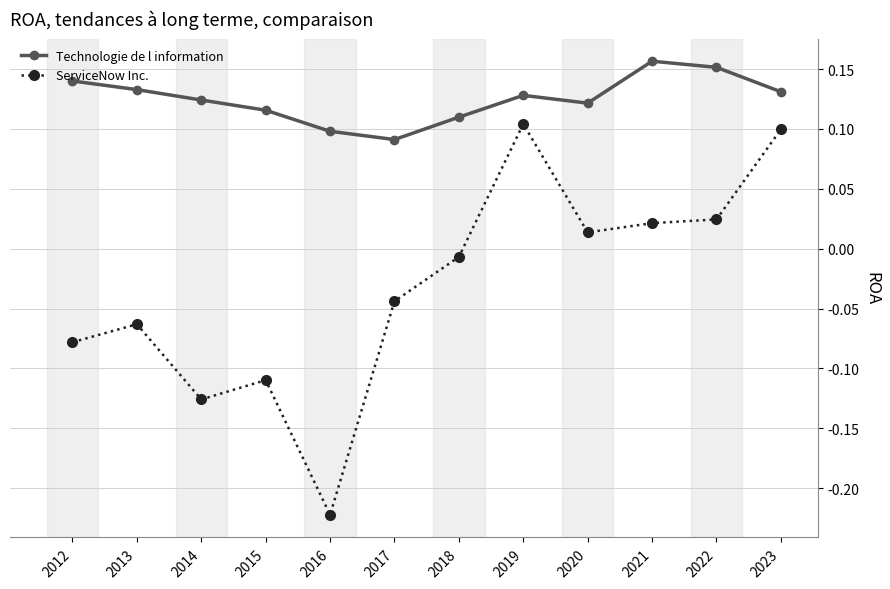

How many Technologie de l information values are between 0 and 1?

12